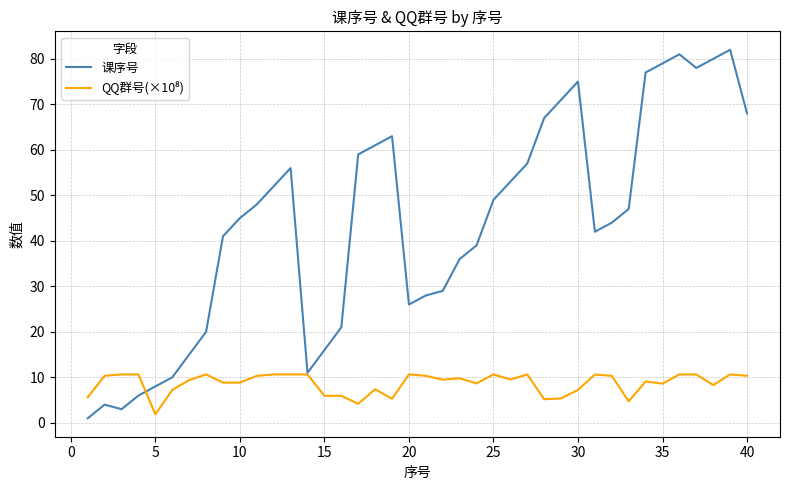

Which series has the largest range (max minus min)?

课序号